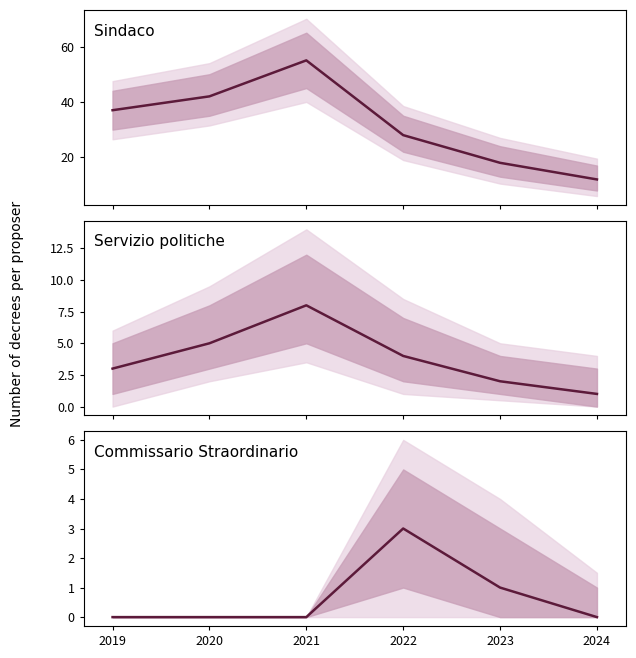

At which label is Sindaco closest to 33?

2019